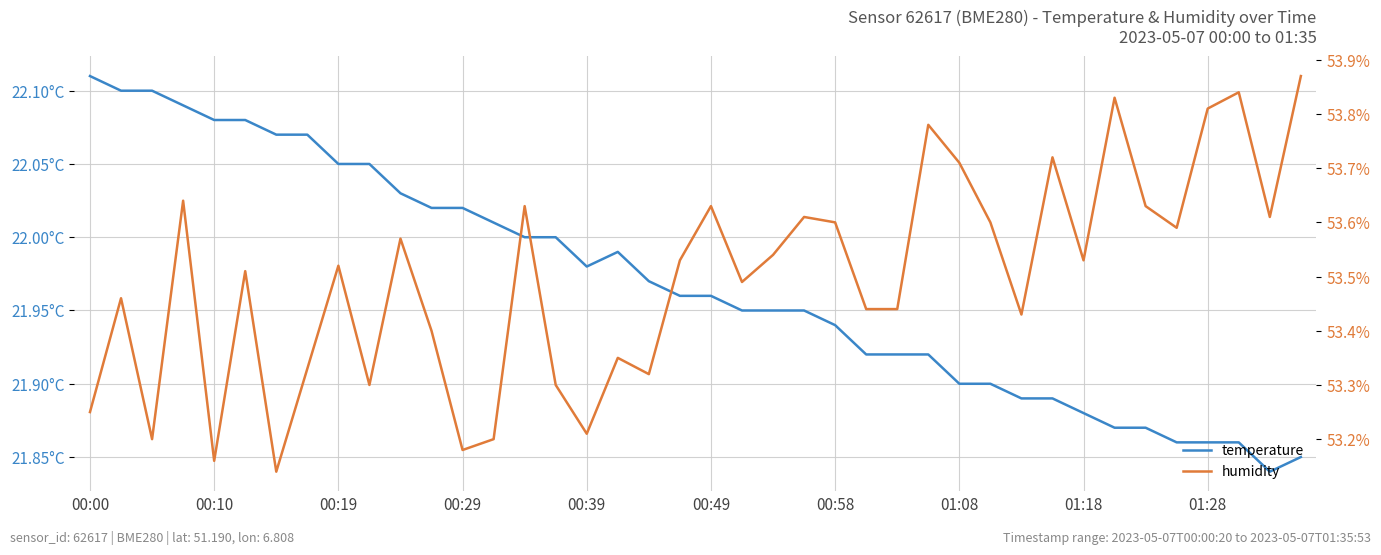

How many lines are shown in the chart?

2